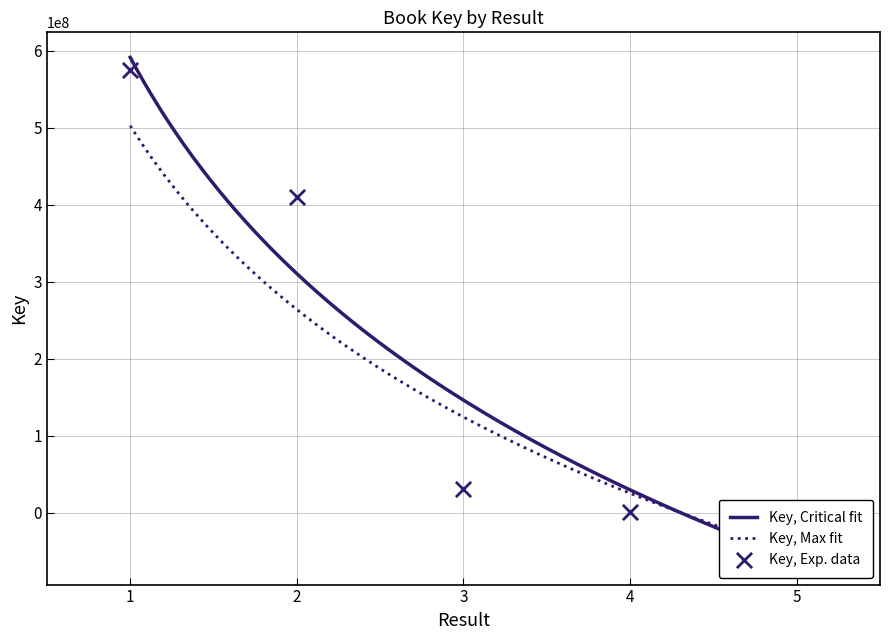

Which has a higher value, 3 or 1?

1